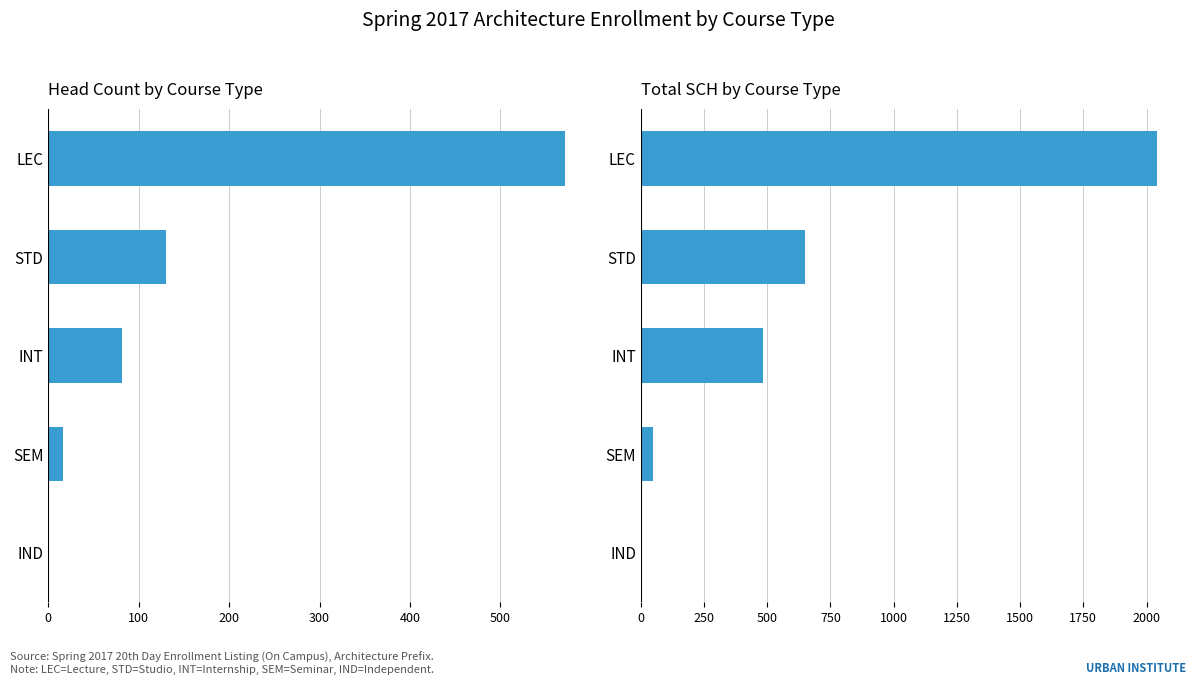

Rank the series by their maximum value, from lowest to highest.

Head Count, Total SCH